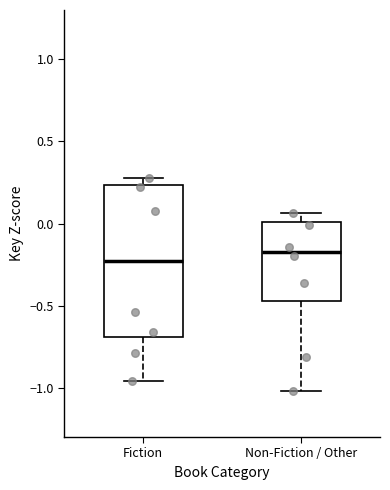

Which box has the lowest median line?

Fiction